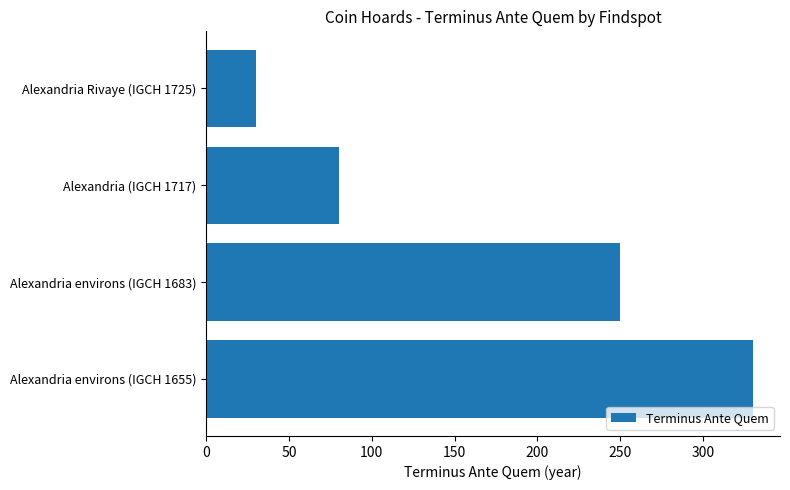

Reading bottom to top, what are all the values shown in this chart?

330	250	80	30